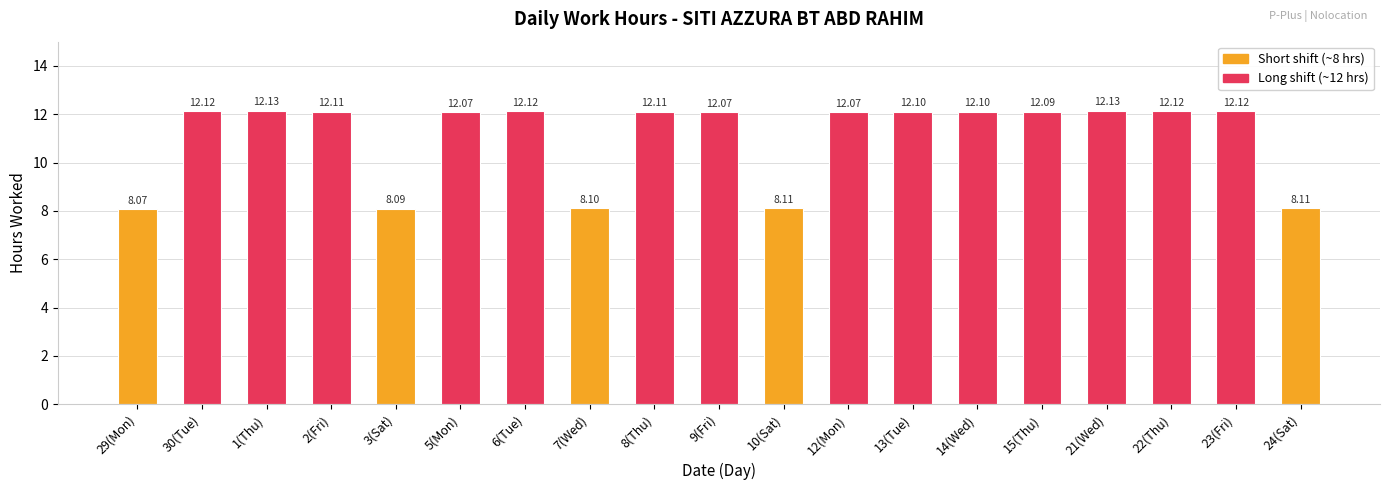

What is the change in value from 7(Wed) to 8(Thu)?

+4.0